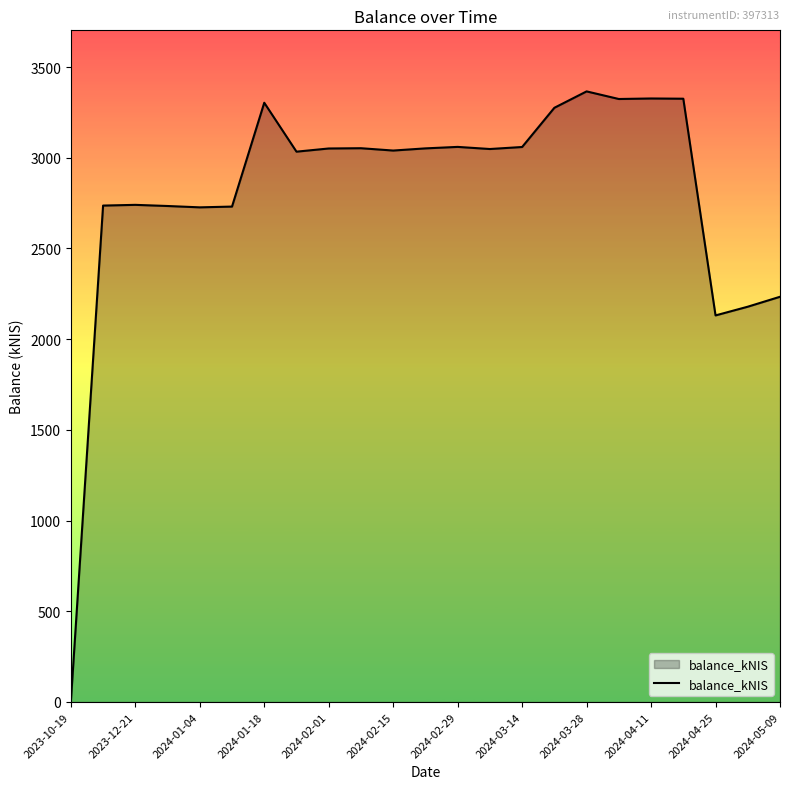

How many values are above zero?

22